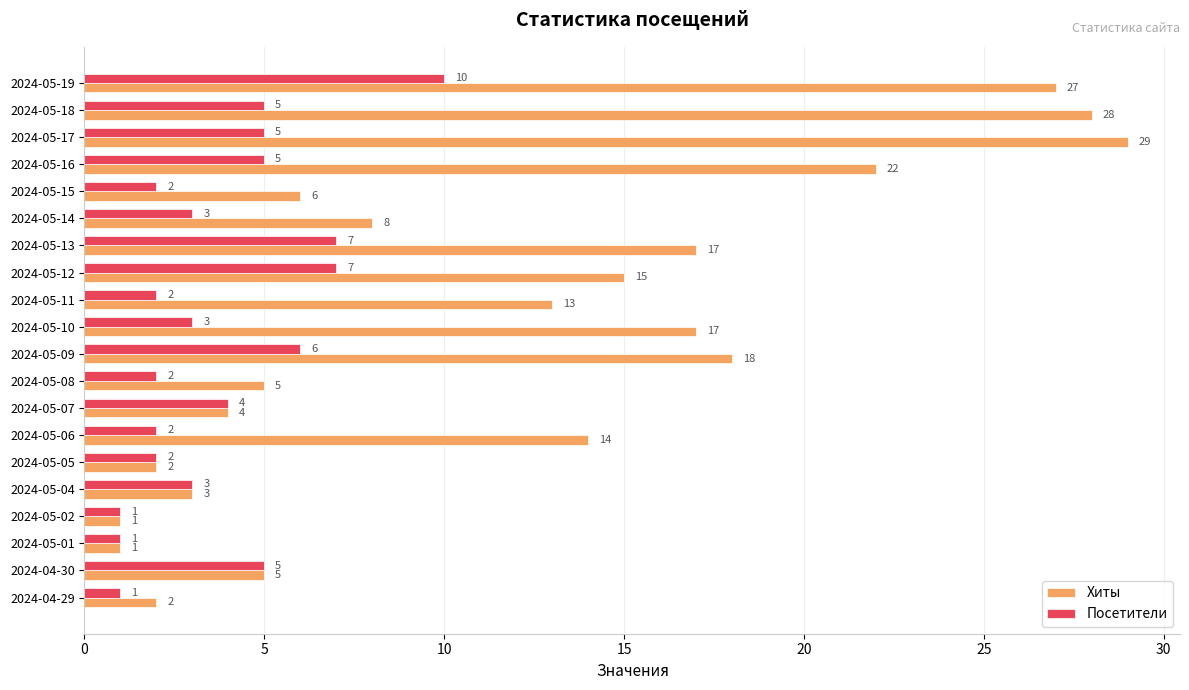

List the series in order of their peak value, lowest first.

Посетители, Хиты